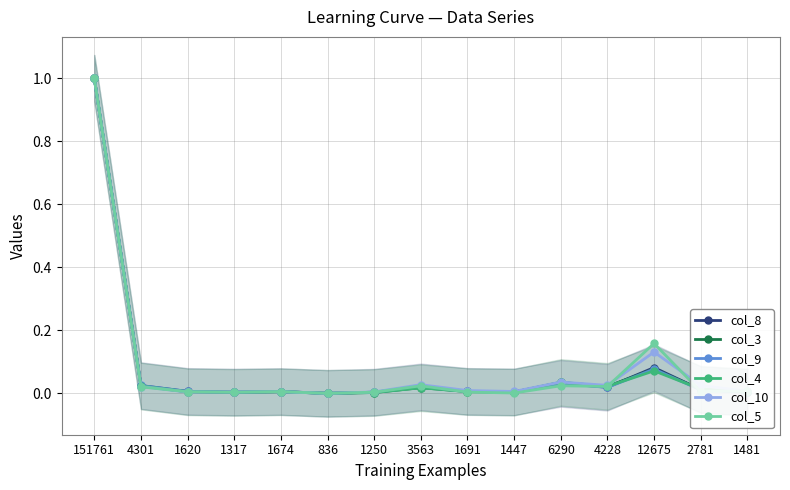

Is this an area chart (filled region under the line)?

No